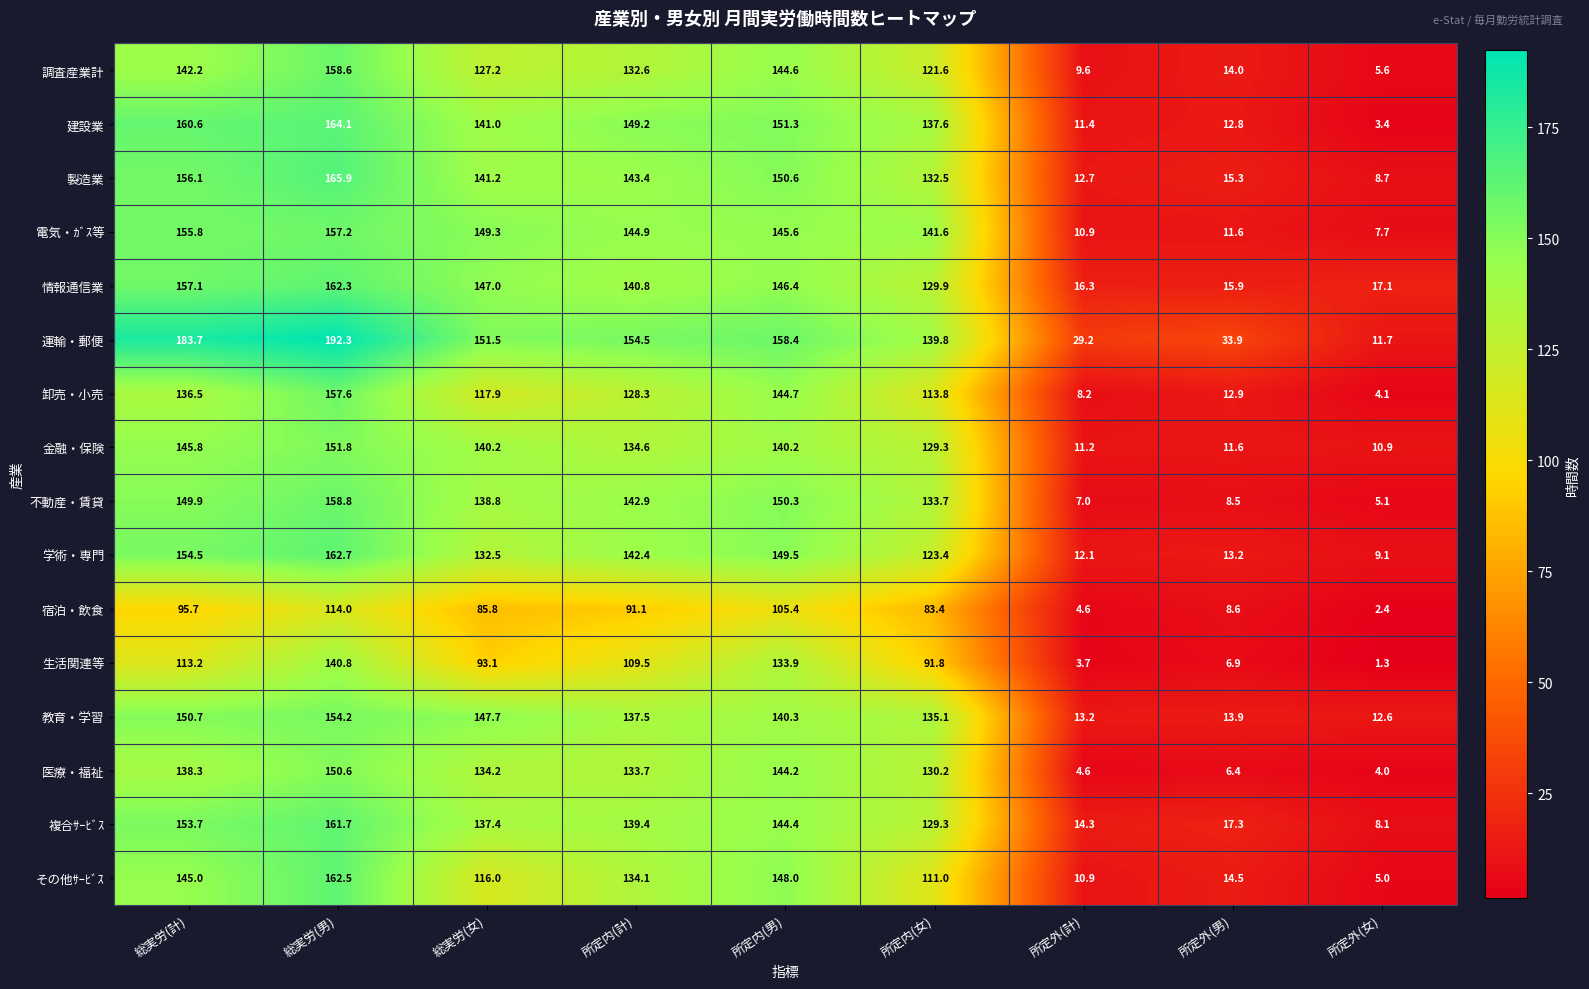

Which series has the largest range (max minus min)?

運輸・郵便